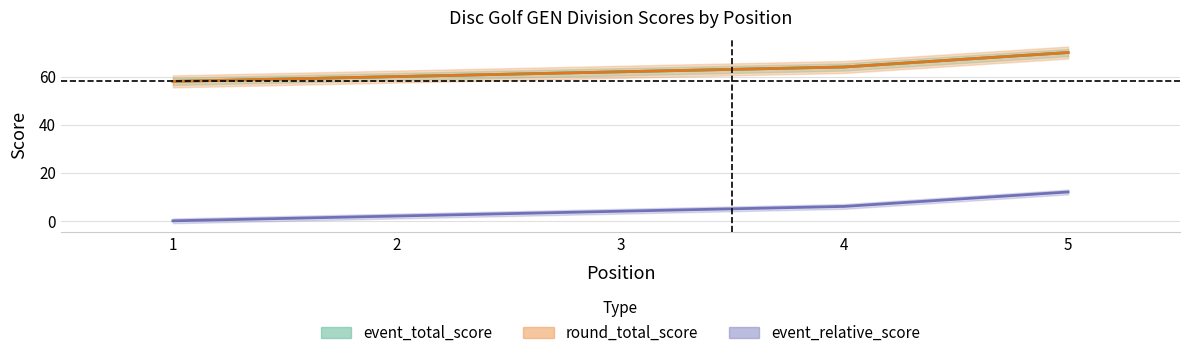

What is the lowest value of the event_total_score series?

58